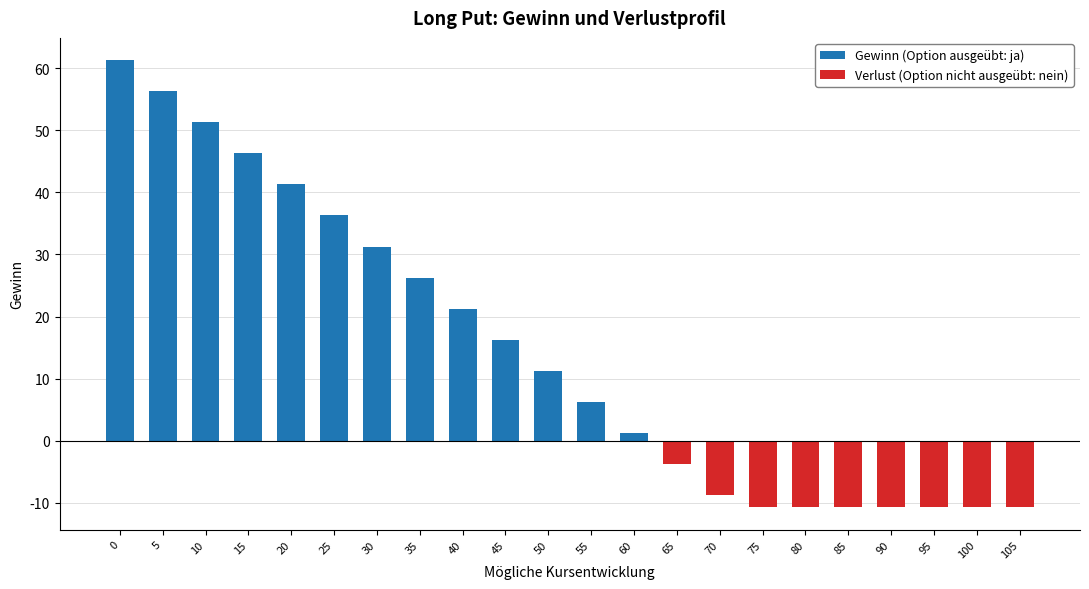

Rank the series by their maximum value, from lowest to highest.

Verlust (Option nicht ausgeübt: nein), Gewinn (Option ausgeübt: ja)